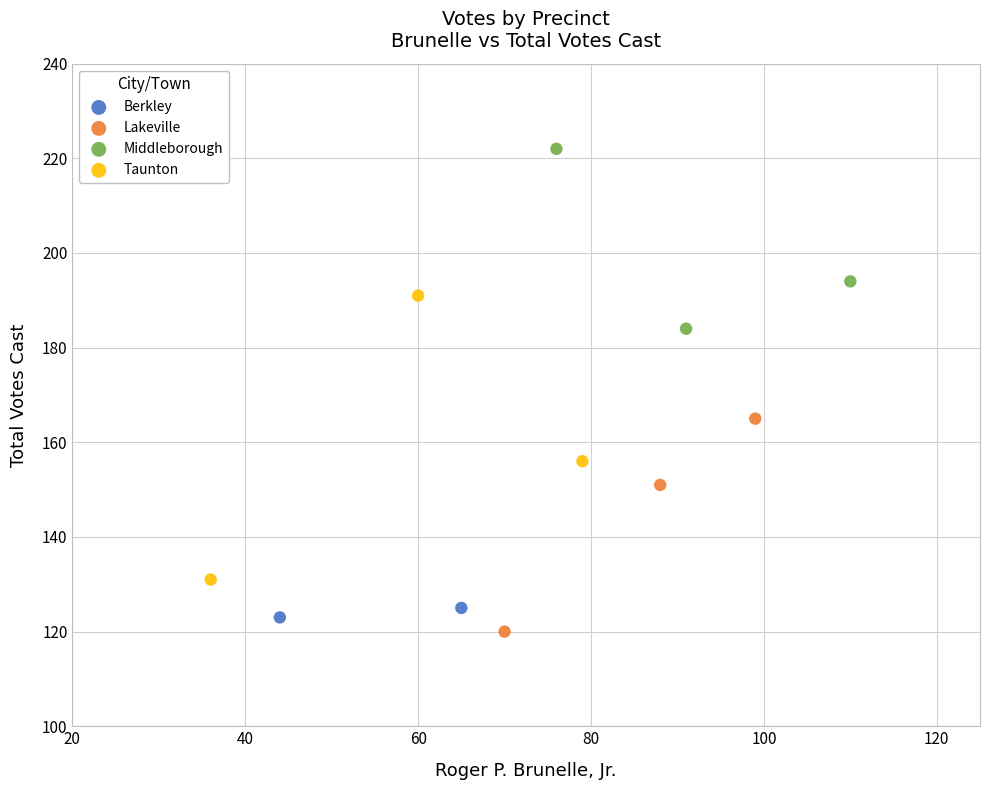

Which series reaches the maximum Y coordinate?

Middleborough